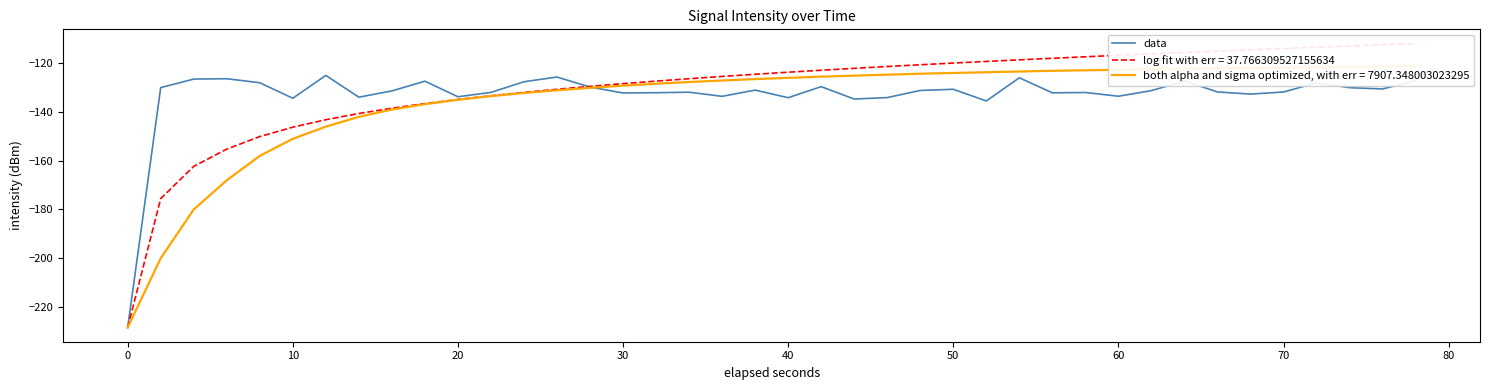

Is this an area chart (filled region under the line)?

No